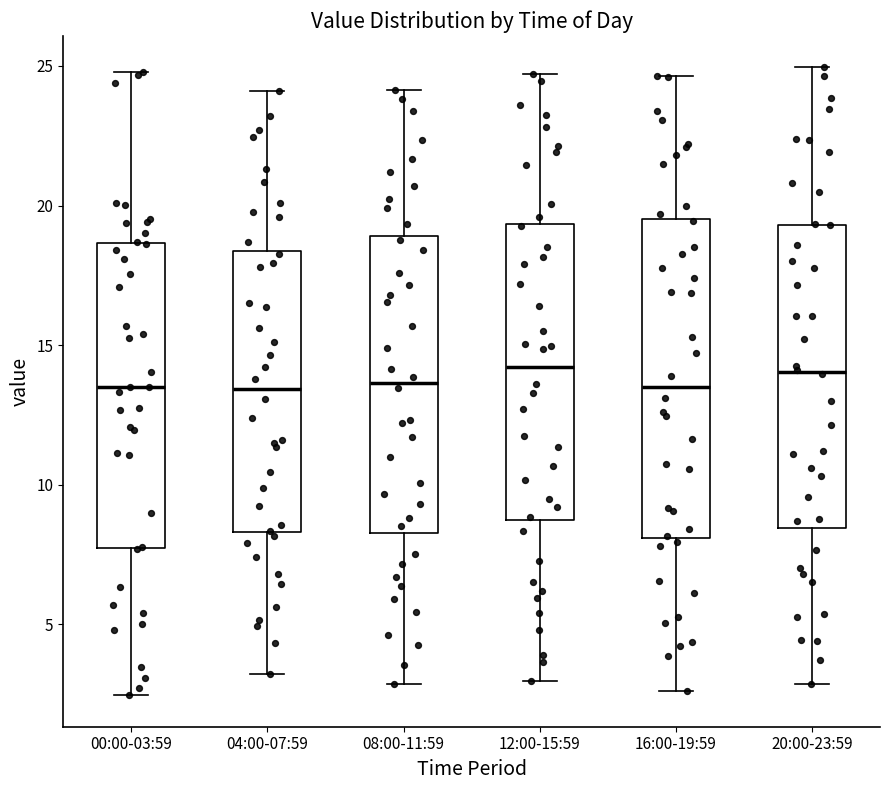

Reading left to right, transcribe this box plot: for each box, give where its median line is, the range the box spans, and where its two whiskers end, as read against the y-axis. The values are not printed on the chart, so give them approximately, as read against the axis.

00:00-03:59: median 13.5, box 7.5 to 18.5, whiskers 2.5 to 25.0
04:00-07:59: median 13.5, box 8.5 to 18.5, whiskers 3.0 to 24.0
08:00-11:59: median 13.5, box 8.5 to 19.0, whiskers 3.0 to 24.0
12:00-15:59: median 14.0, box 8.5 to 19.5, whiskers 3.0 to 24.5
16:00-19:59: median 13.5, box 8.0 to 19.5, whiskers 2.5 to 24.5
20:00-23:59: median 14.0, box 8.5 to 19.5, whiskers 3.0 to 25.0